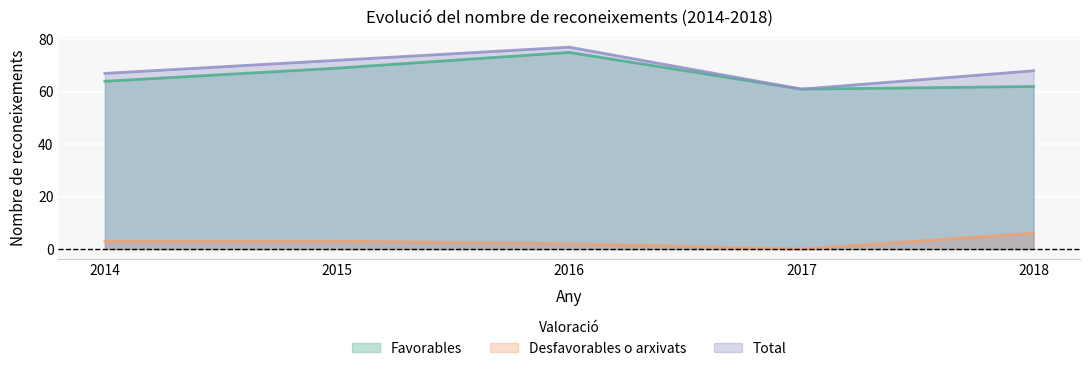

List the series in order of their peak value, highest first.

Total, Favorables, Desfavorables o arxivats